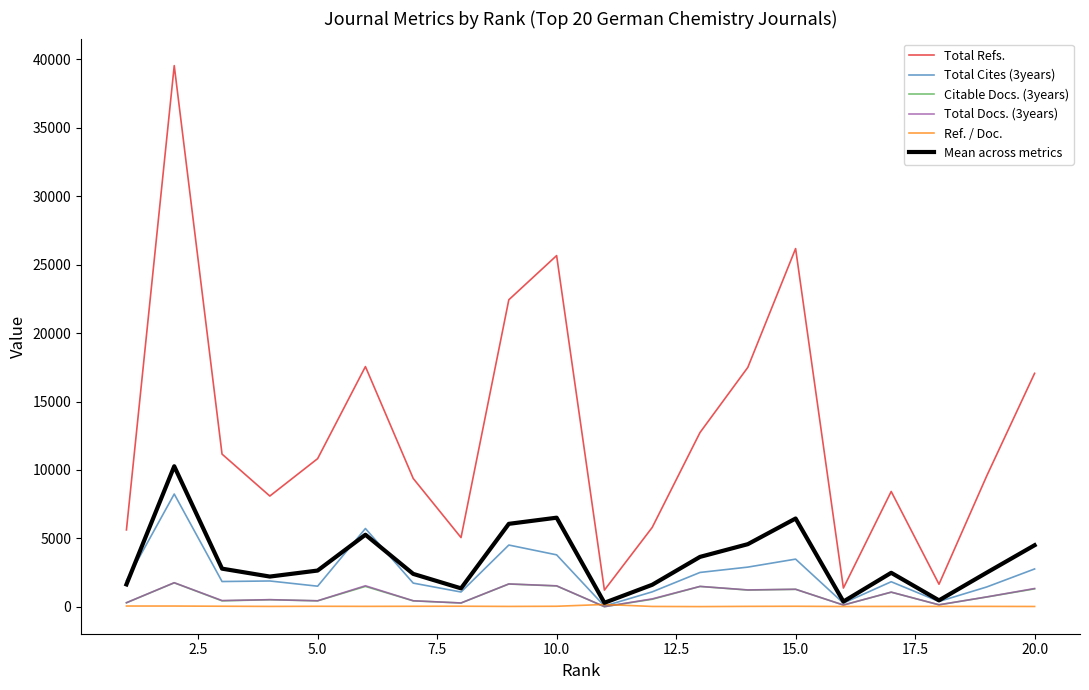

What is the maximum value for Total Docs. (3years)?

1765.0